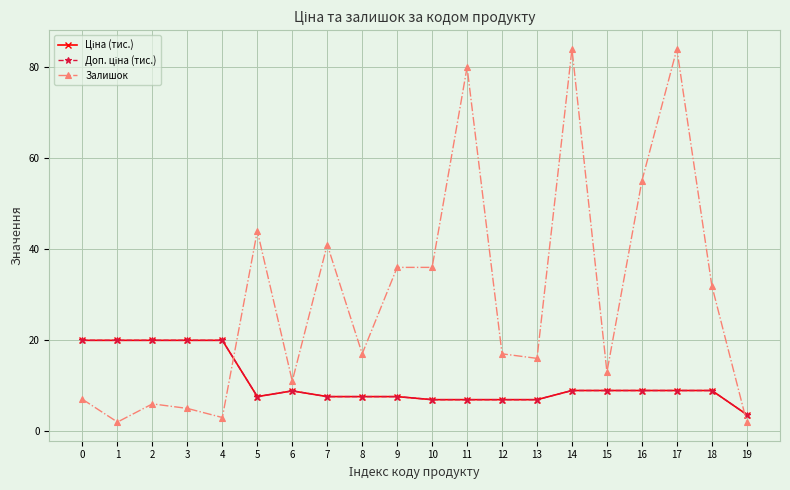

Is this an area chart (filled region under the line)?

No